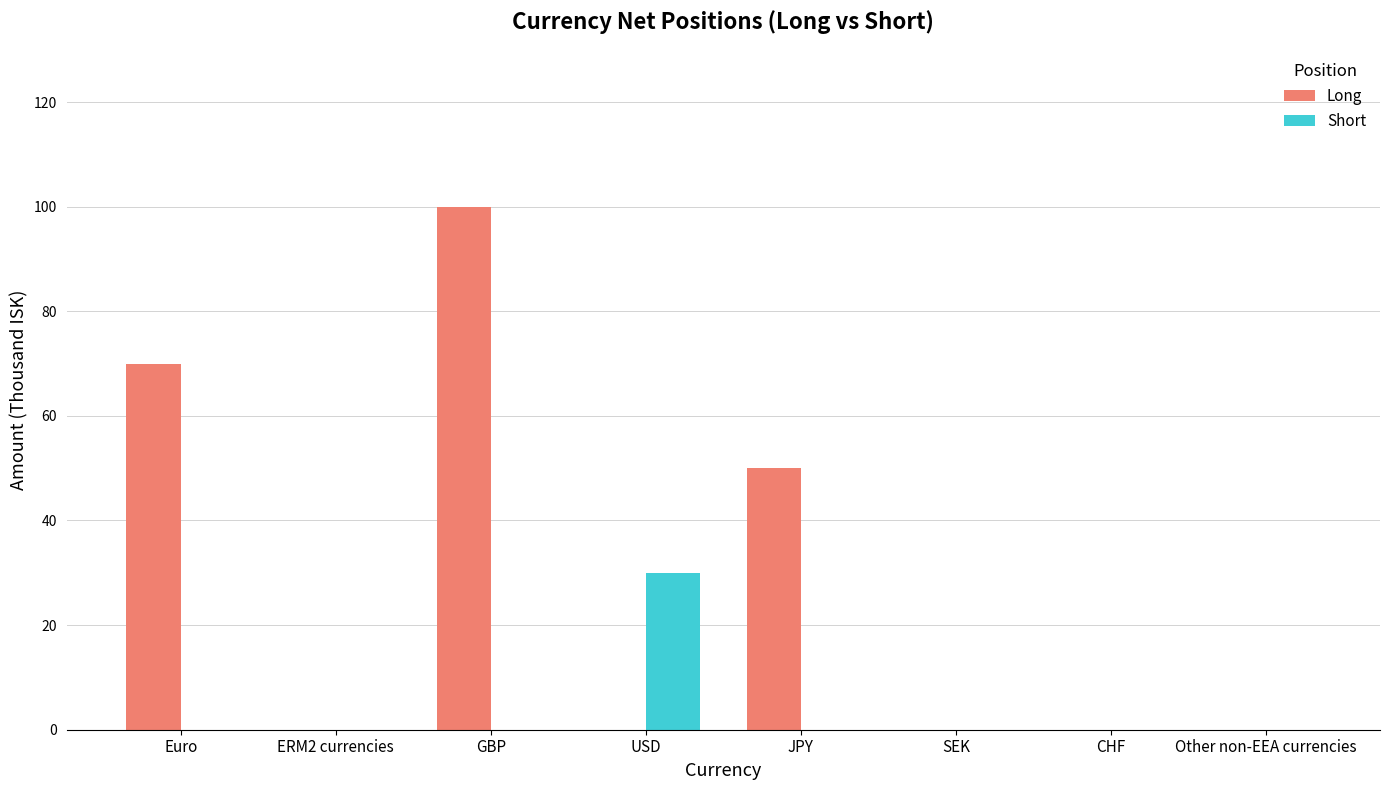

How many categories are shown in the chart?

8